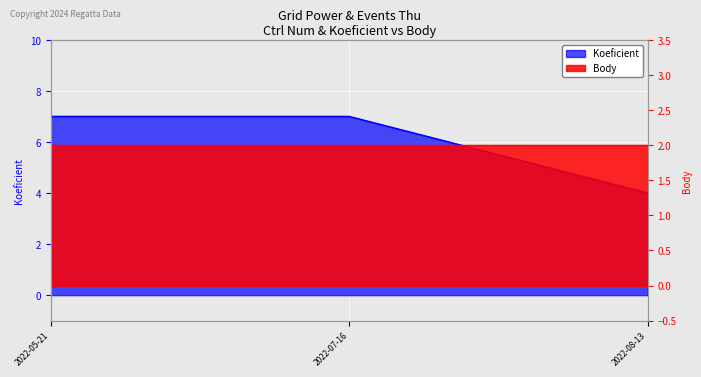

The value at 2022-05-21 is 7. True or false?

True